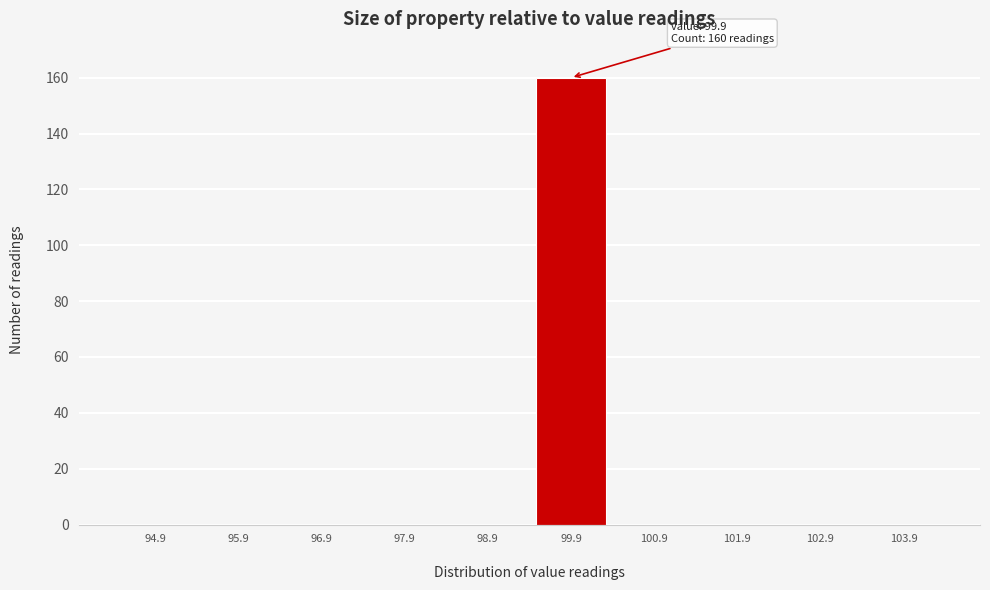

Reading left to right, list all the values displayed in this chart.

94.9=0	95.9=0	96.9=0	97.9=0	98.9=0	99.9=160	100.9=0	101.9=0	102.9=0	103.9=0